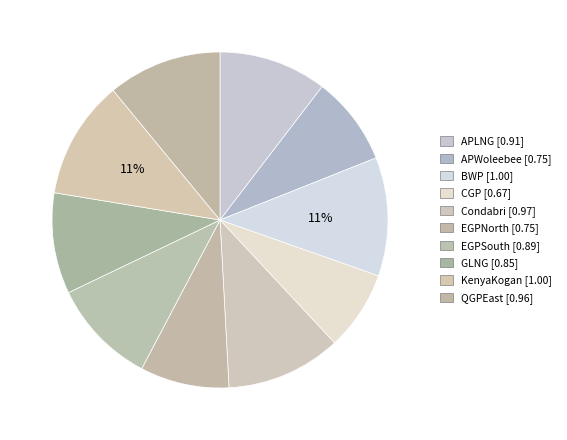

Count the number of slices in the pie.

10